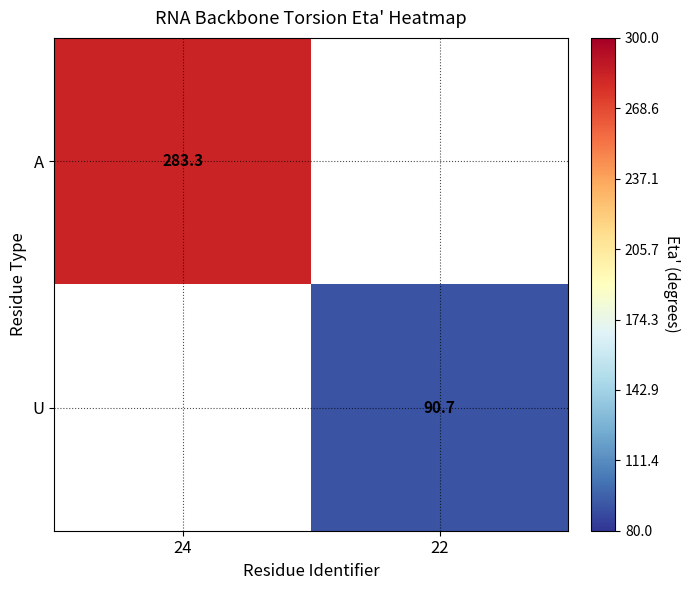

True or false: U has a value of 90.7 at 22.

True